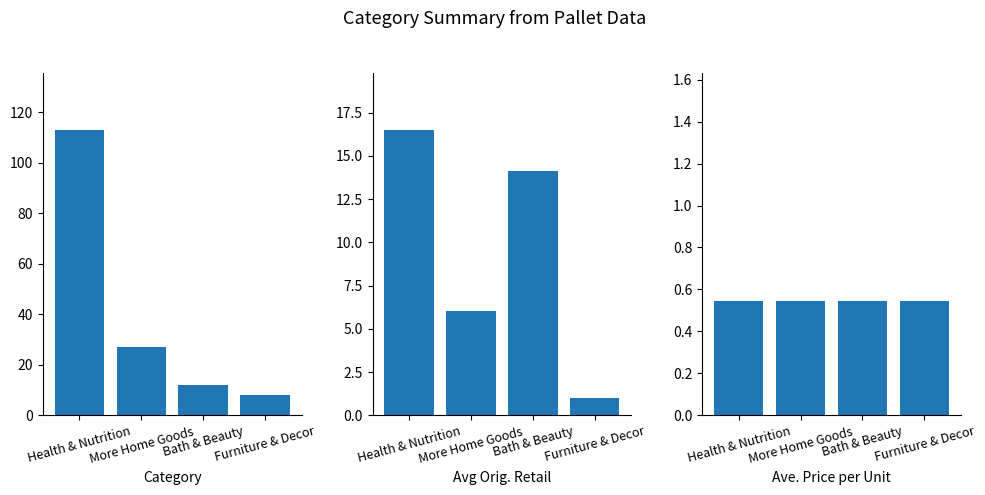

What is the difference between the highest and lowest values at Health & Nutrition?

112.5